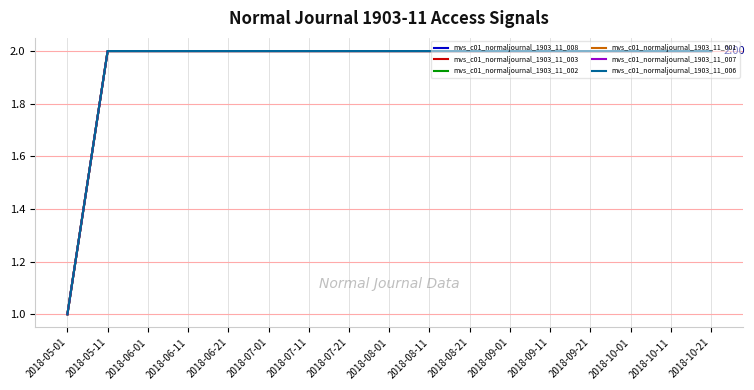

How many lines are shown in the chart?

6